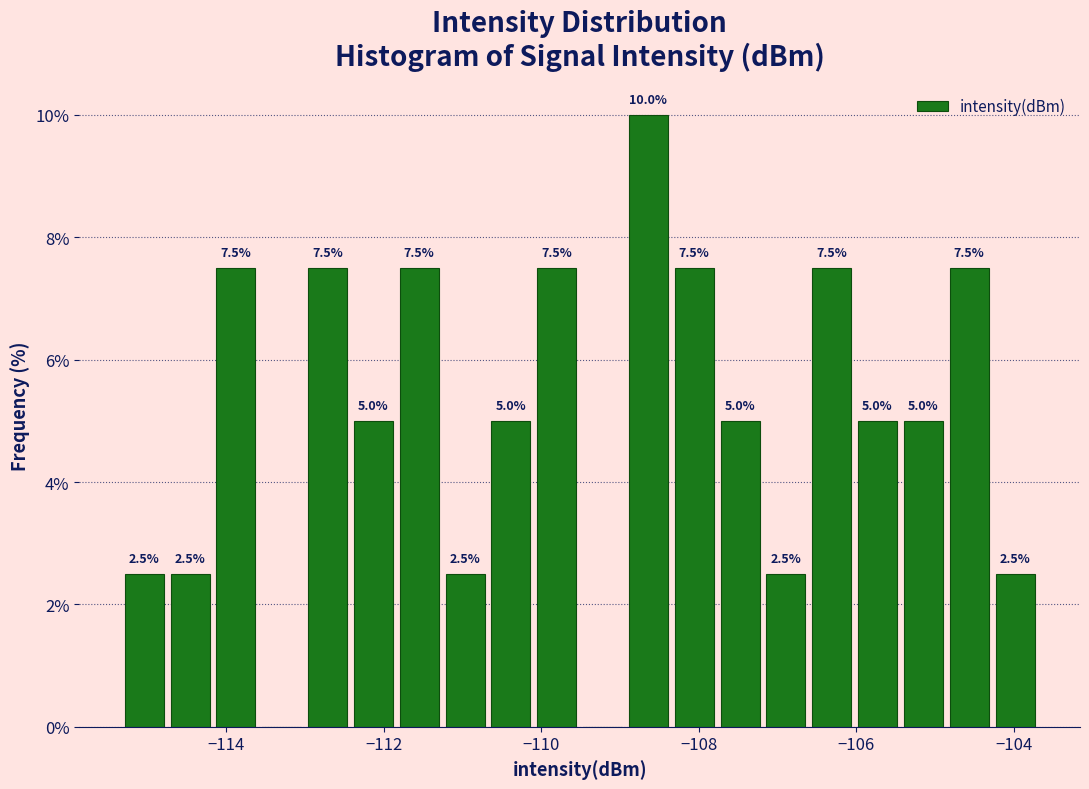

Read against the x-axis, roughly where is the centre of the tallest bar?

-108.6